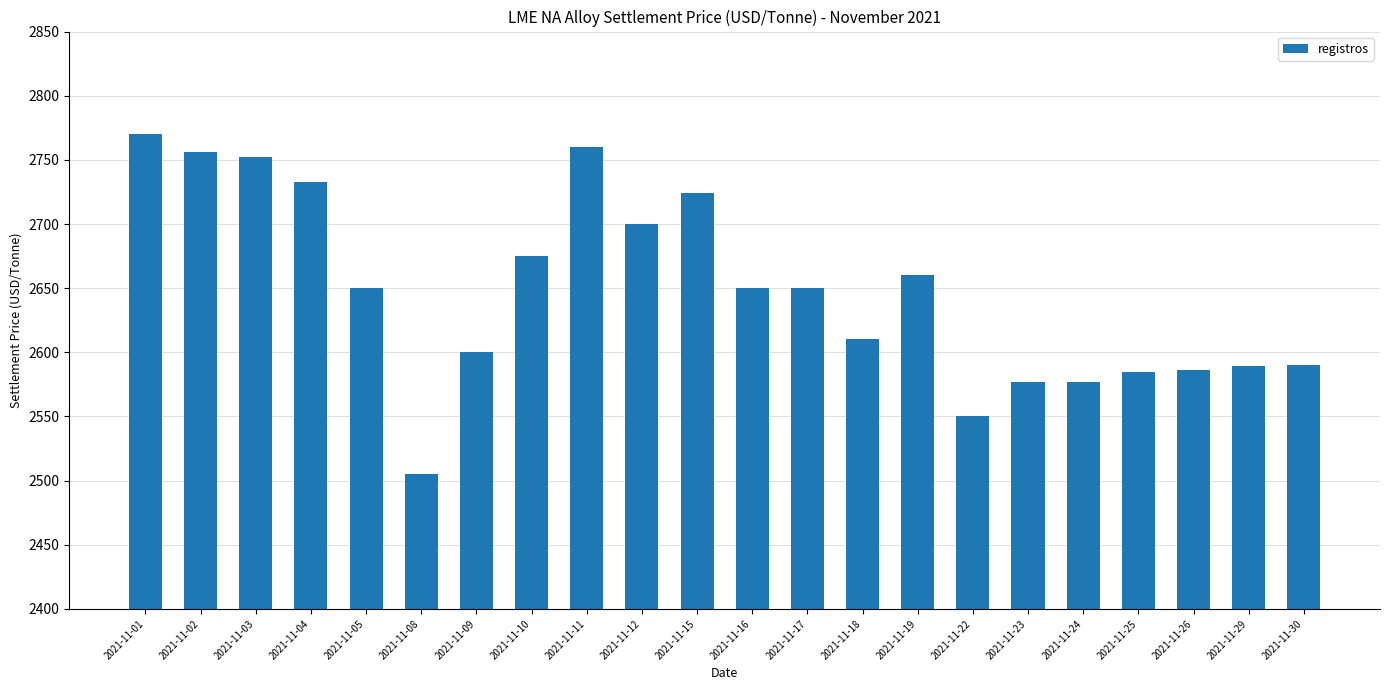

The chart shows a value of 2756.5 at 2021-11-02. True or false?

True